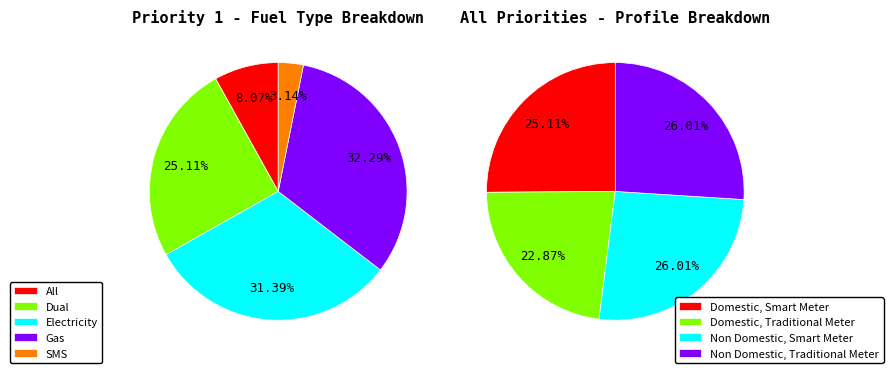

How many slices are in this pie chart?

5